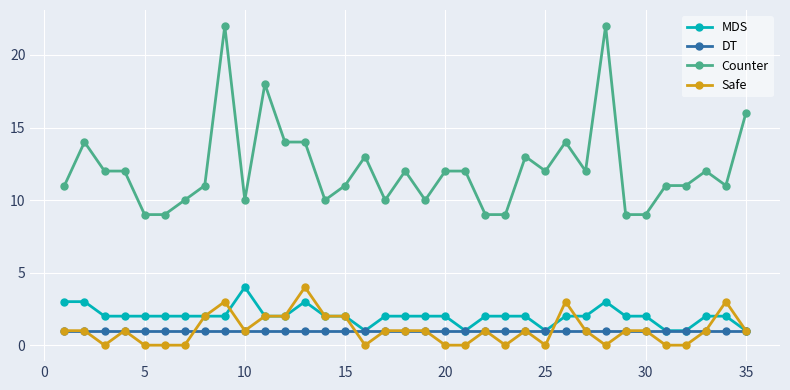

Which series has the widest spread of values?

Counter